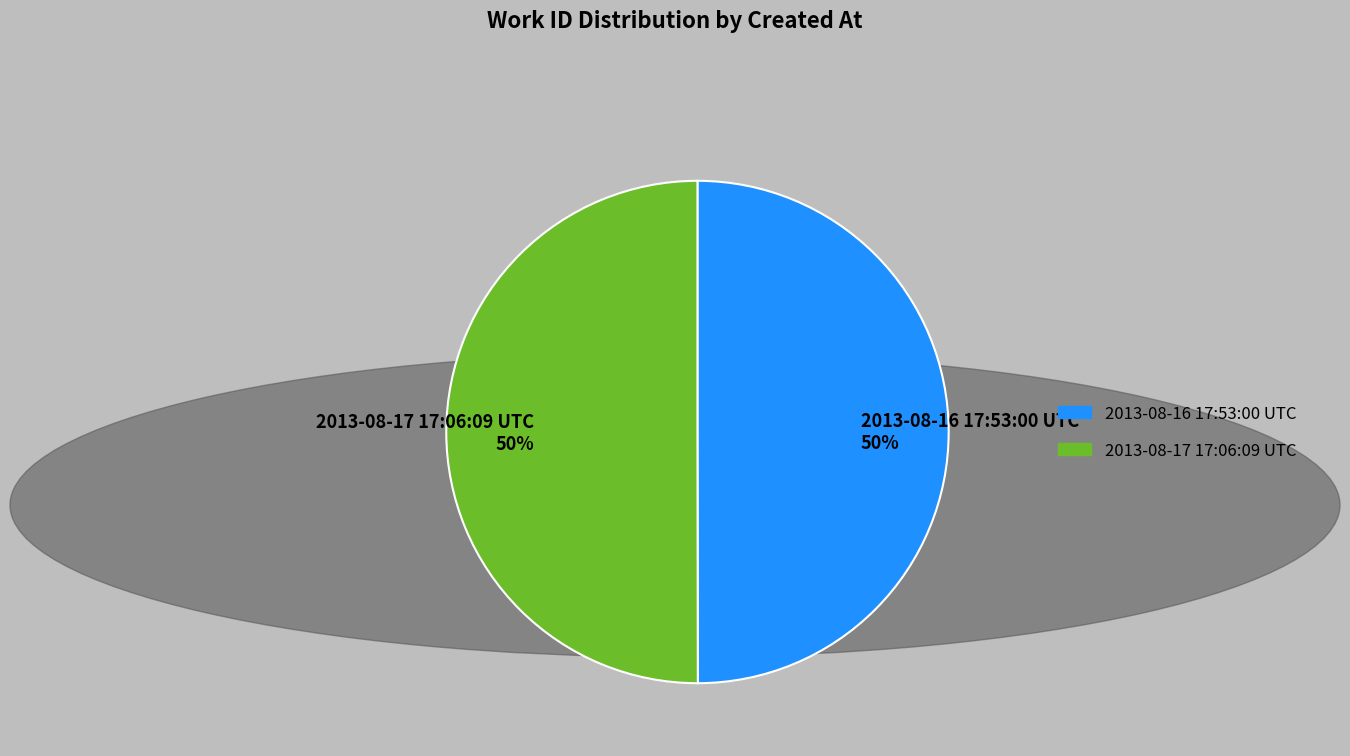

To the nearest percent, what is the average slice percentage?

50%